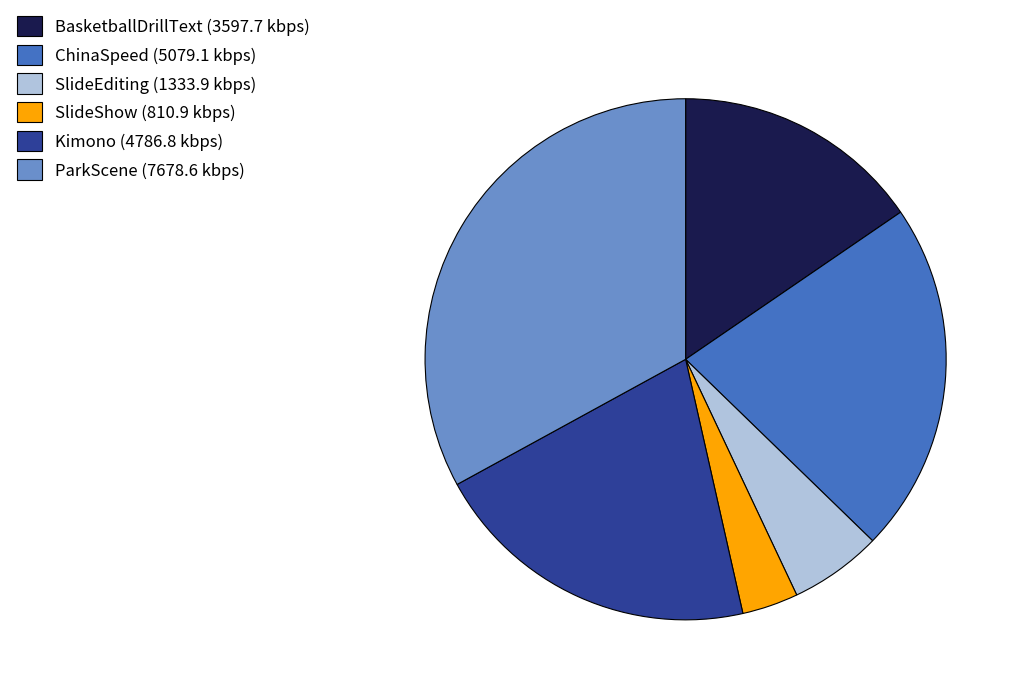

True or false: ChinaSpeed (5079.1 kbps) accounts for 10% of the total.

False